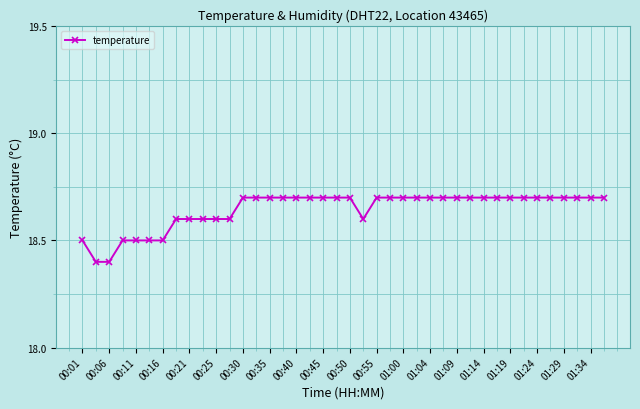

What is the average value?

18.6